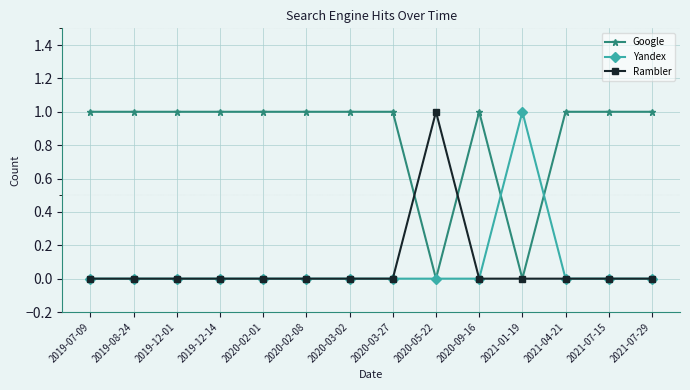

Reading right to left, transcribe all the data shown in this chart.

Google: 1	1	1	0	1	0	1	1	1	1	1	1	1	1
Yandex: 0	0	0	1	0	0	0	0	0	0	0	0	0	0
Rambler: 0	0	0	0	0	1	0	0	0	0	0	0	0	0